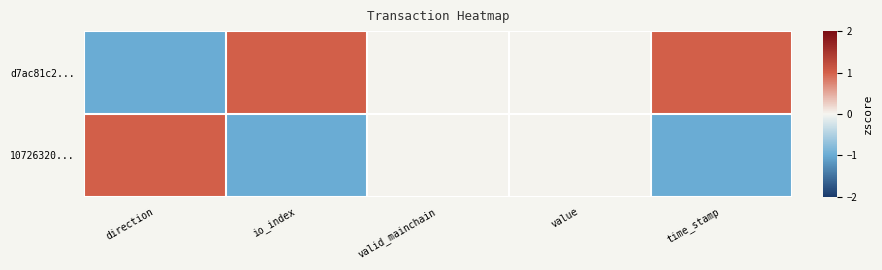

Which series has the largest range (max minus min)?

d7ac81c2...